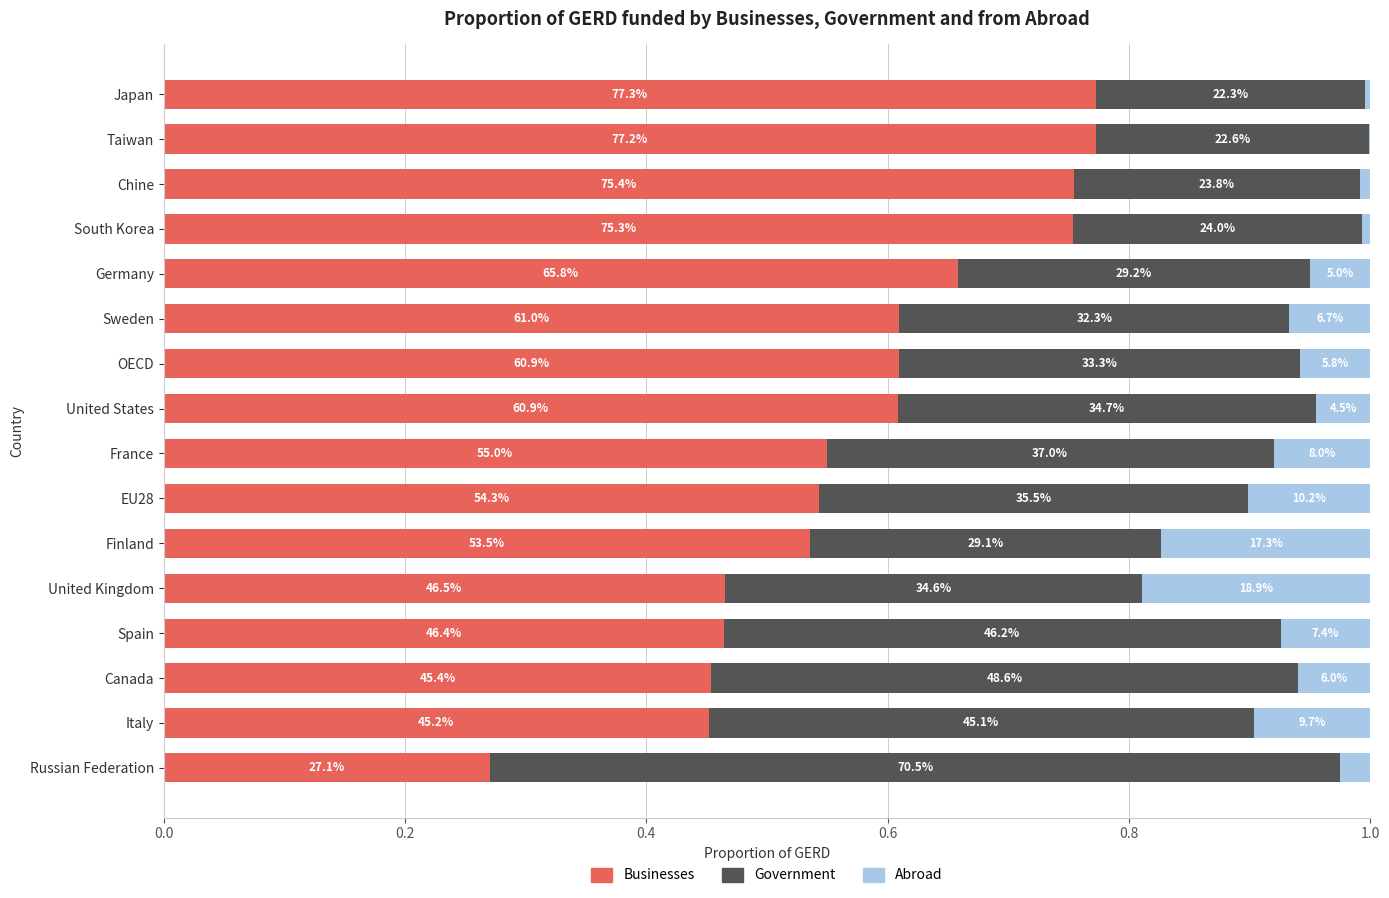

What are all the series names shown in the legend?

Businesses, Government, Abroad